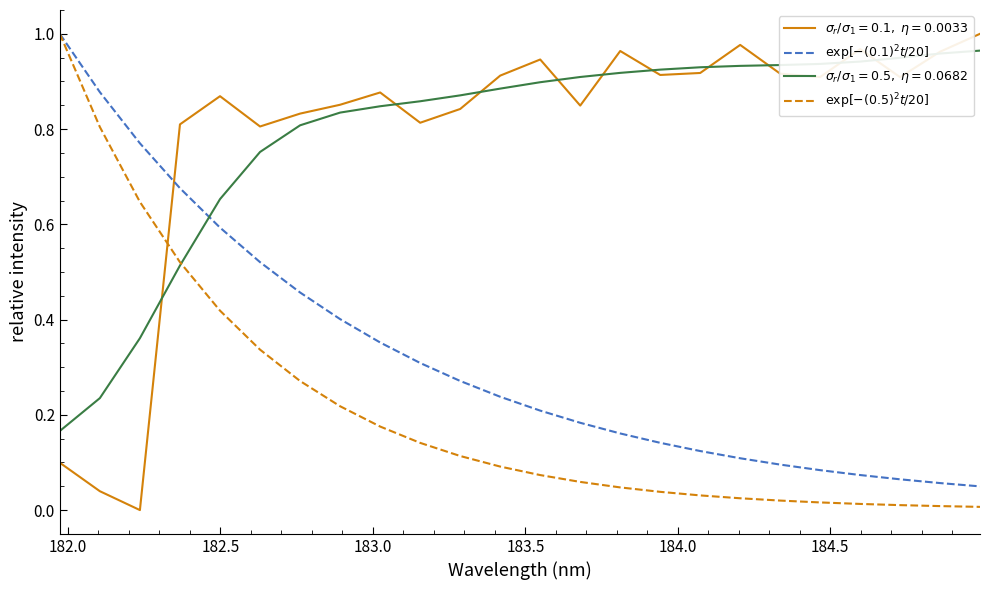

Does the chart display data point markers on the line(s)?

No